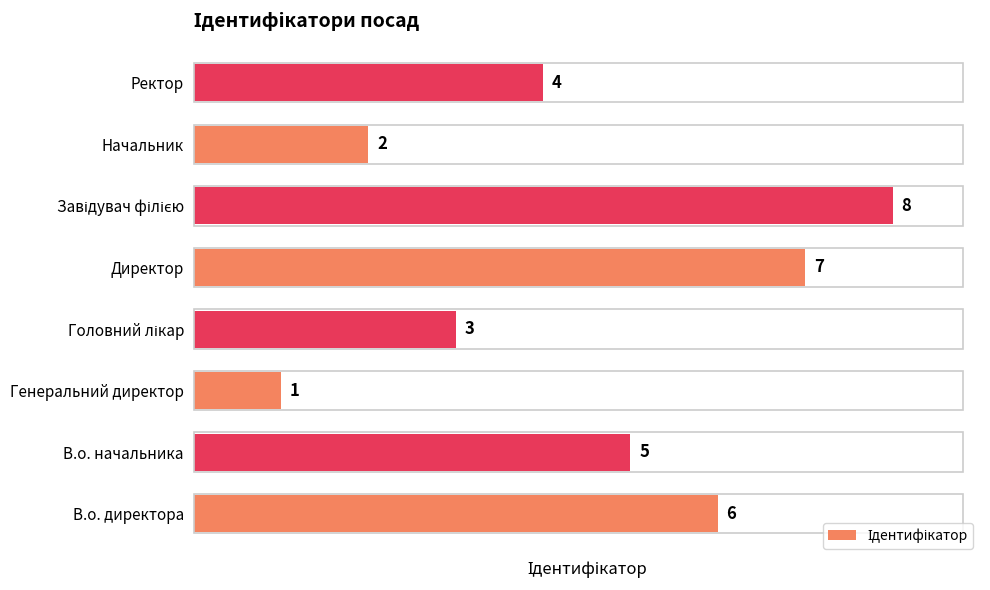

Is it true that the value at В.о. начальника is 5?

True